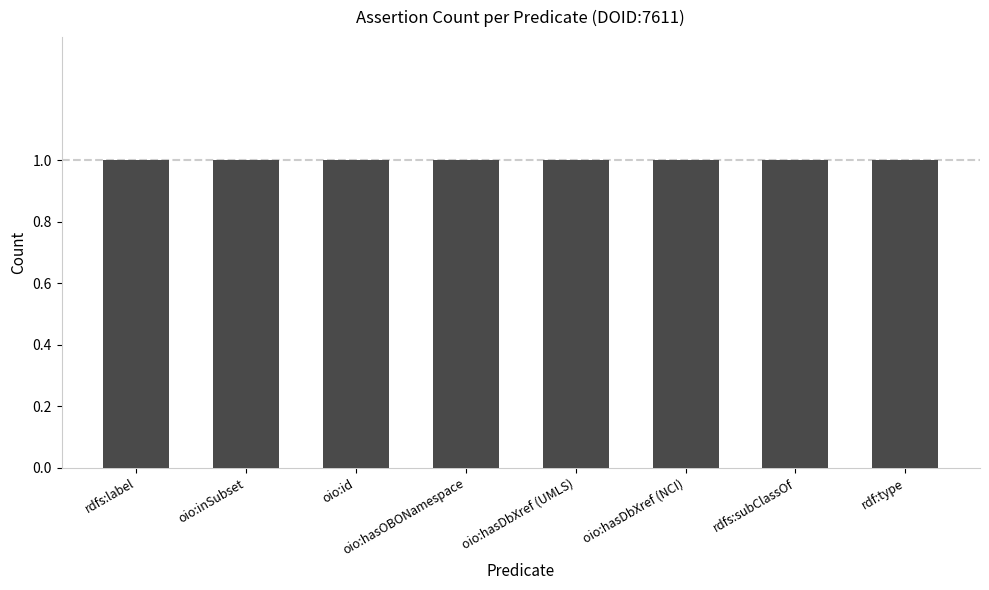

At which label does retraction reach its peak?

rdfs:label